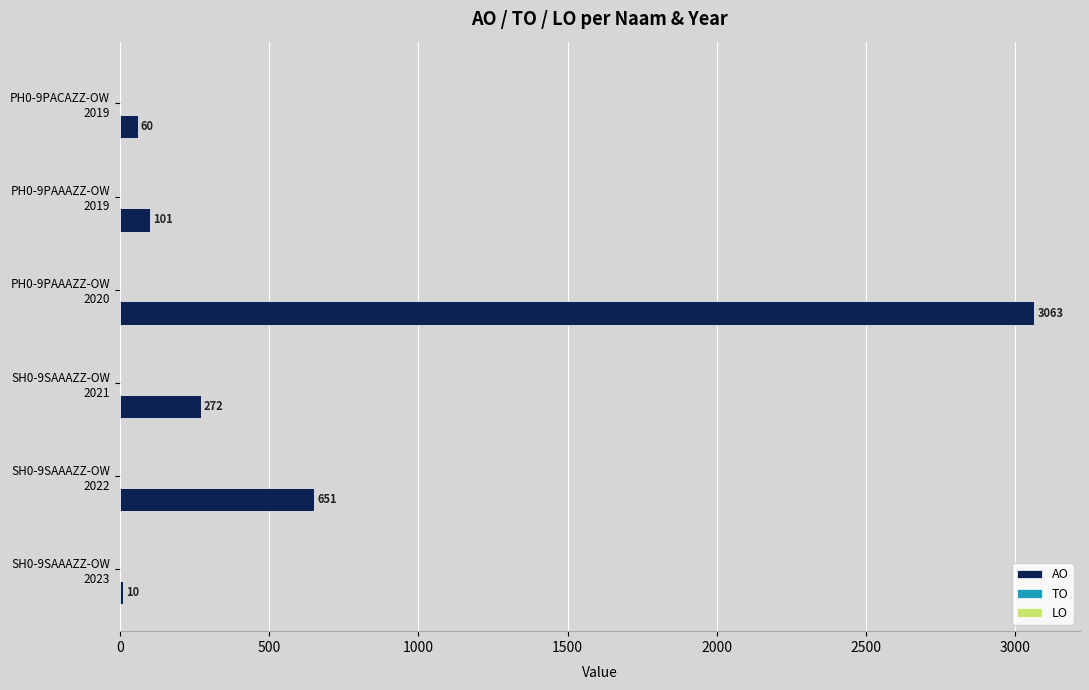

Which label corresponds to the largest value in the chart?

PH0-9PAAAZZ-OW
2020